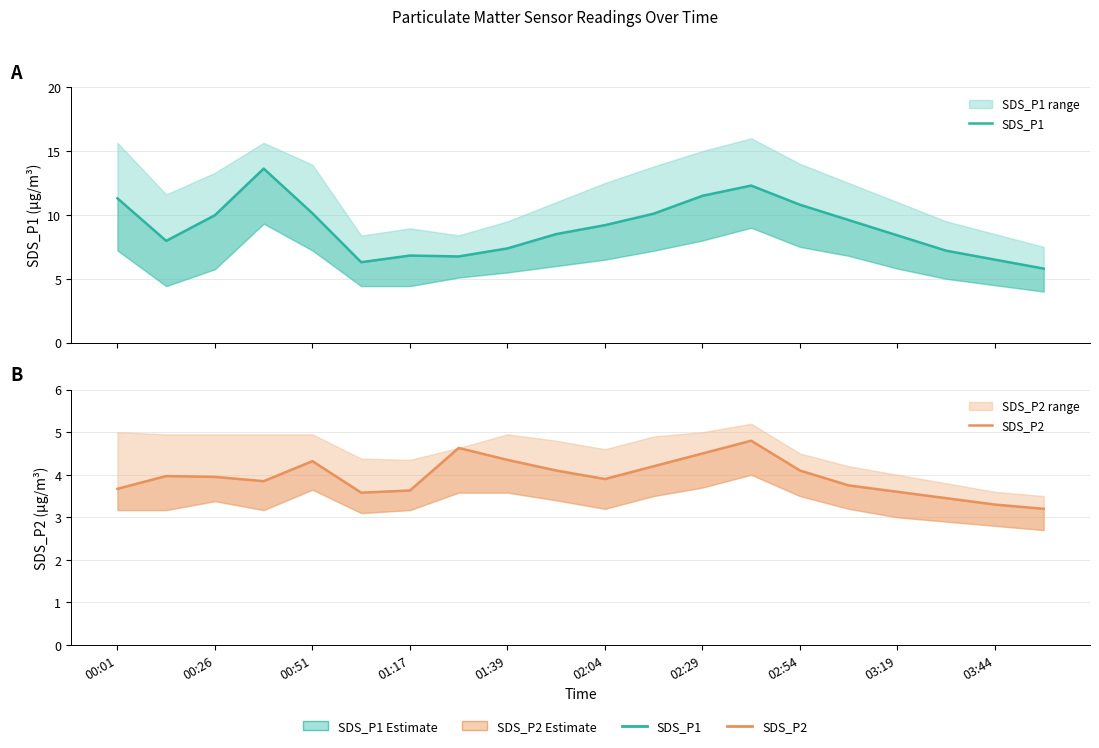

How many interior local valleys does the SDS_P1 series have?

3